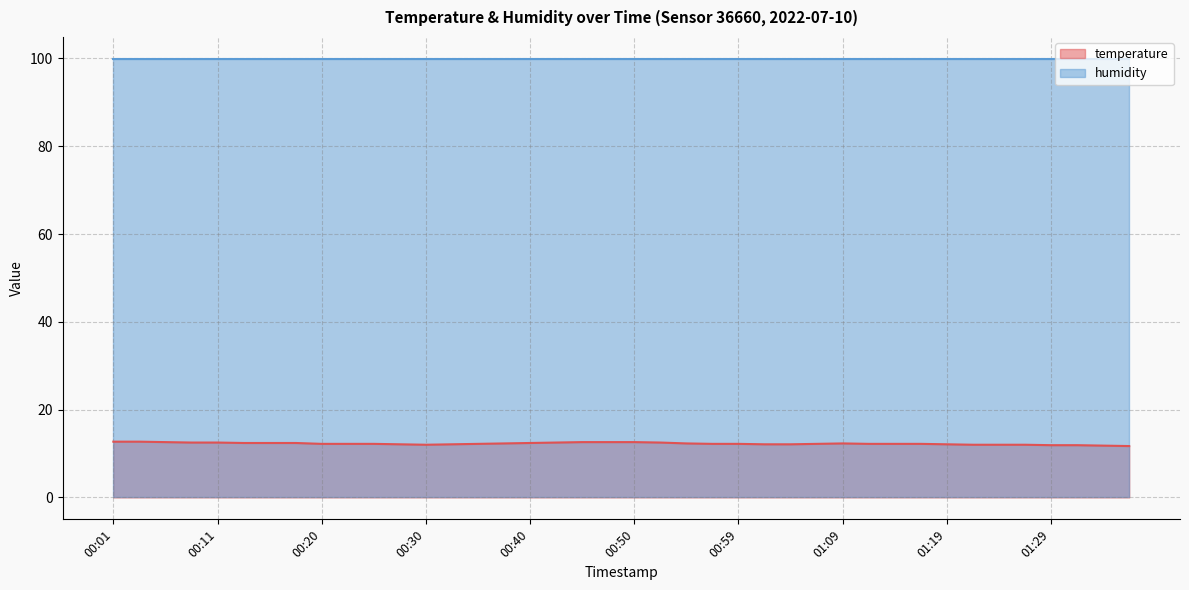

What is the minimum value shown in the chart?

11.7